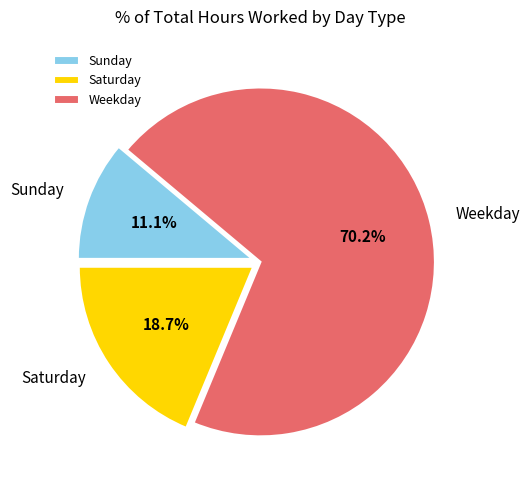

Count the number of slices in the pie.

3